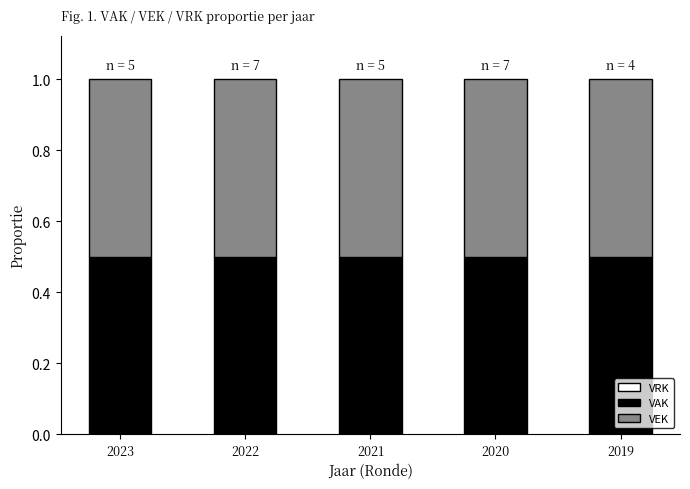

What is the spread (max minus min) of values at 2019?

0.5